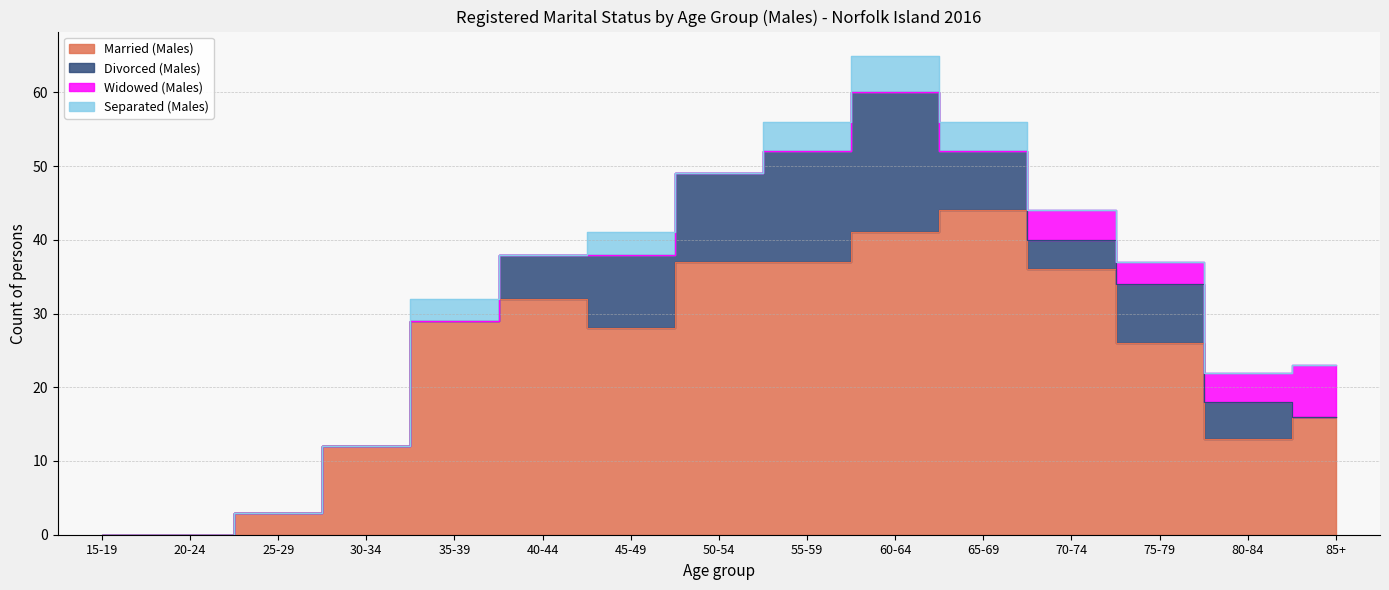

How many interior local peaks does the Married (Males) series have?

2